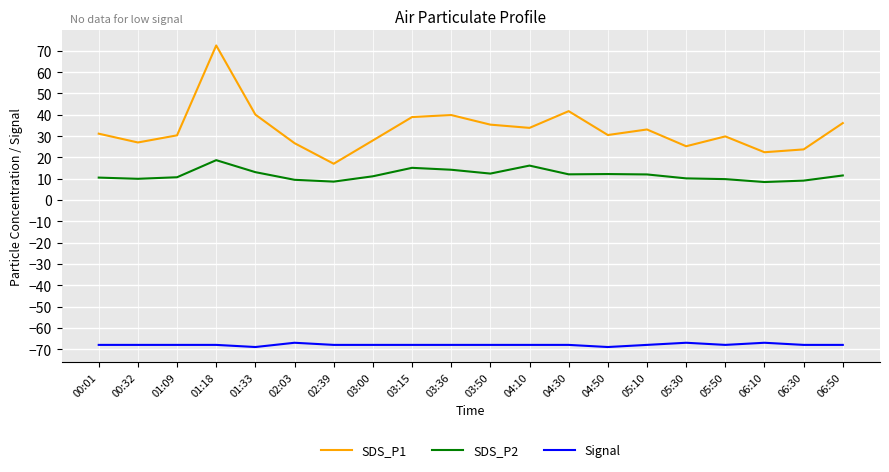

Rank the series at 01:33 from lowest to highest value.

Signal, SDS_P2, SDS_P1